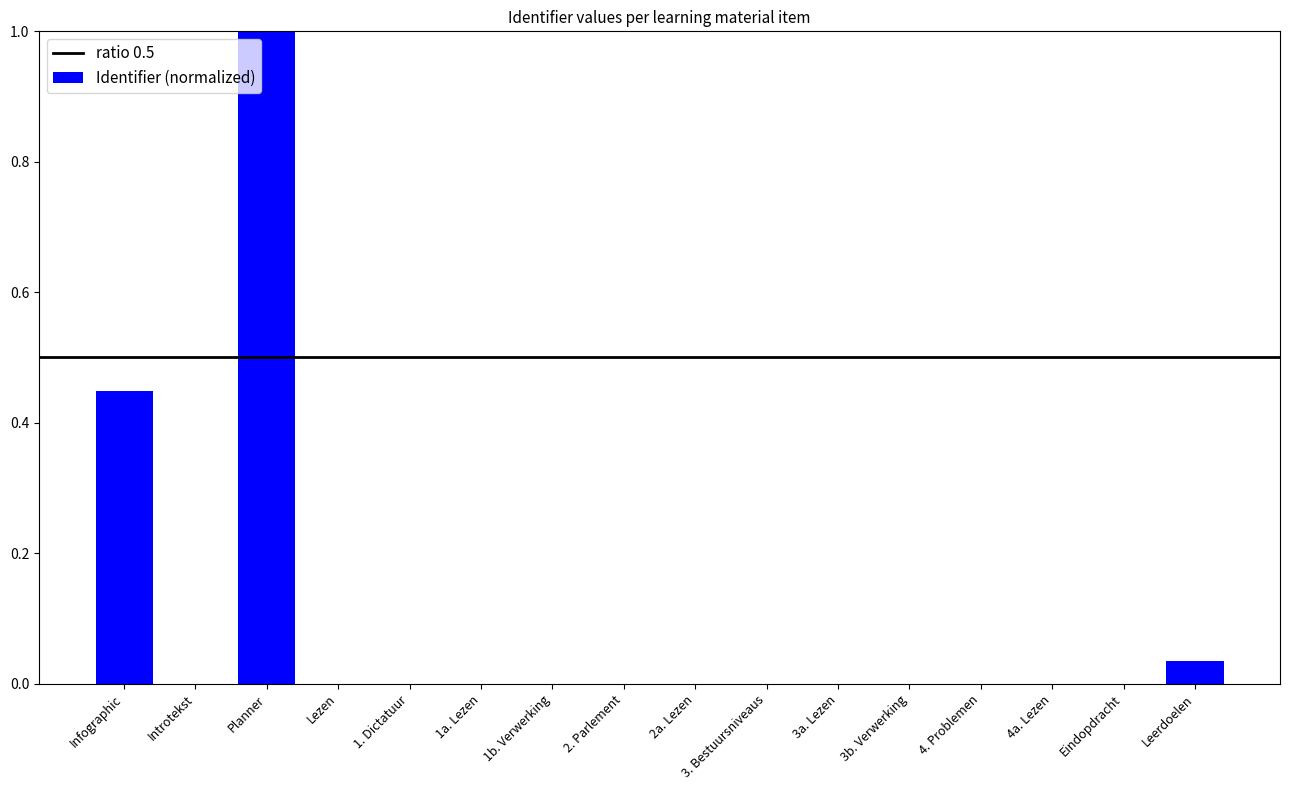

Which label corresponds to the largest value in the chart?

Planner